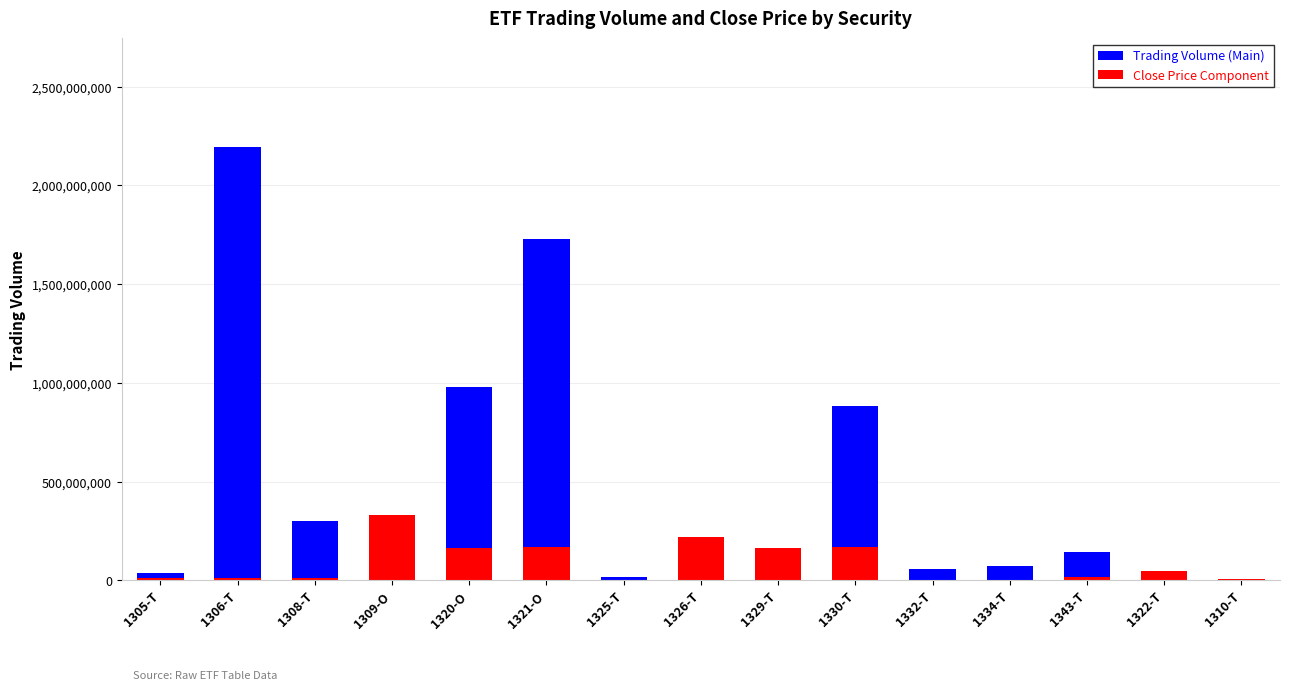

At which label does Close Price Component reach its peak?

1309-O